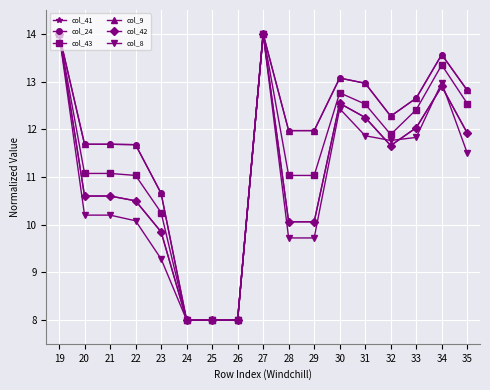

Does the chart have visible grid lines?

Yes